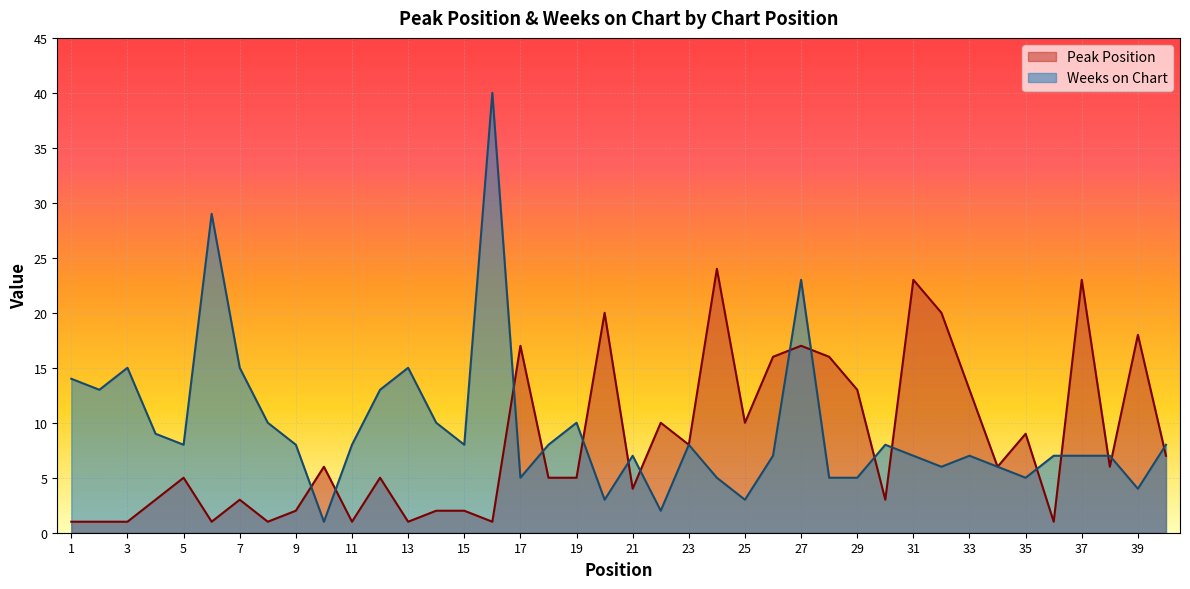

Which category has the highest value in the Peak Position series?

24